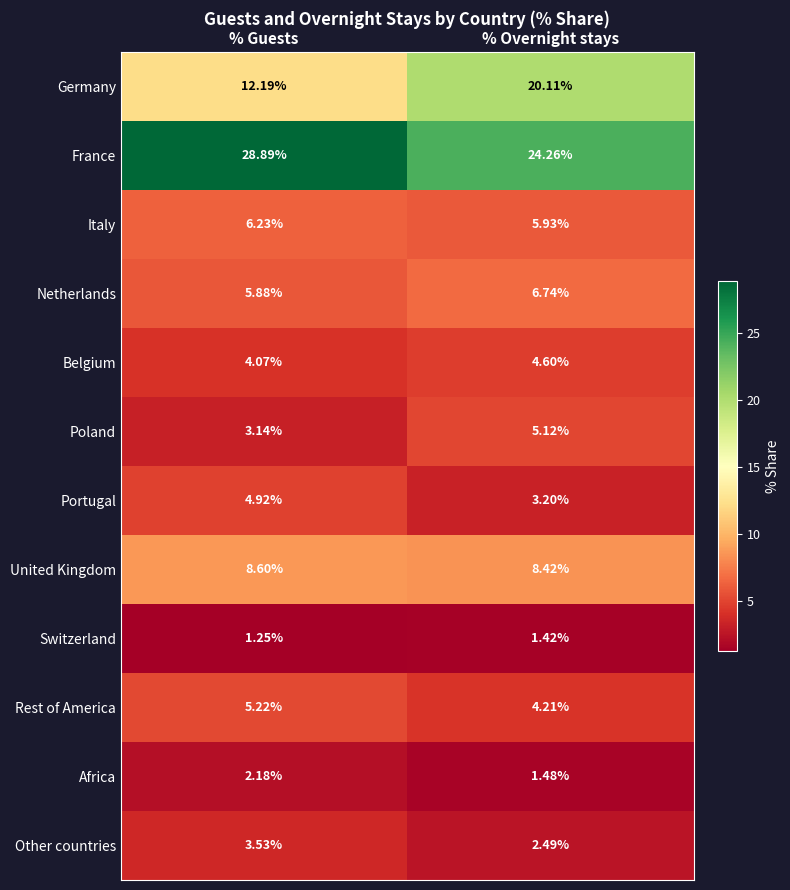

Rank the series at % Guests from lowest to highest value.

Switzerland, Africa, Poland, Other countries, Belgium, Portugal, Rest of America, Netherlands, Italy, United Kingdom, Germany, France